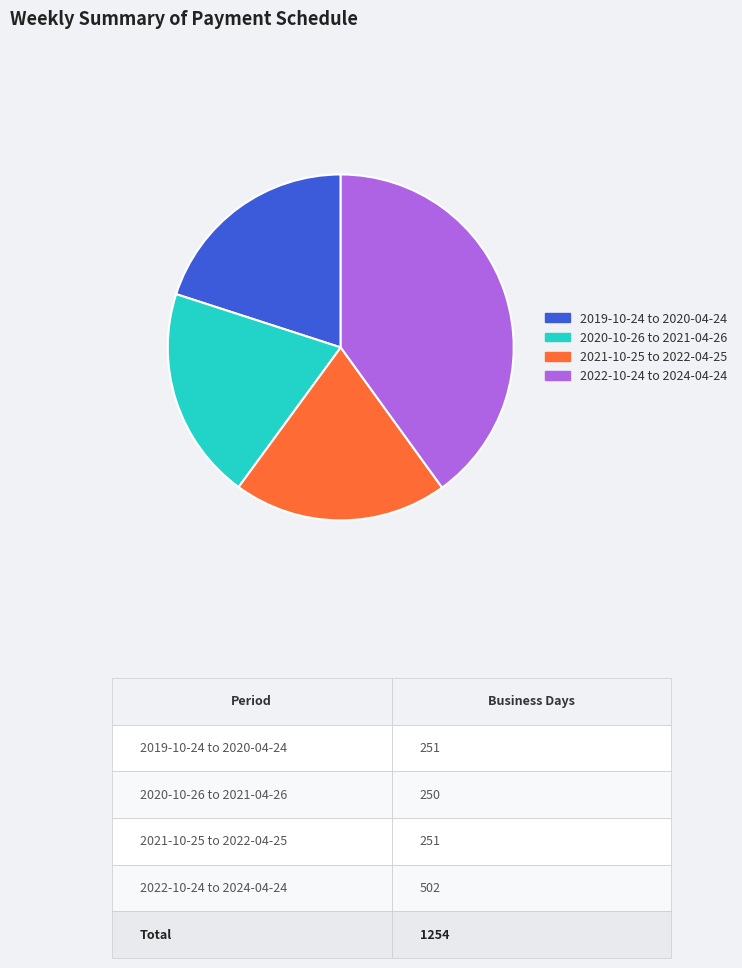

How many slices are in this pie chart?

4